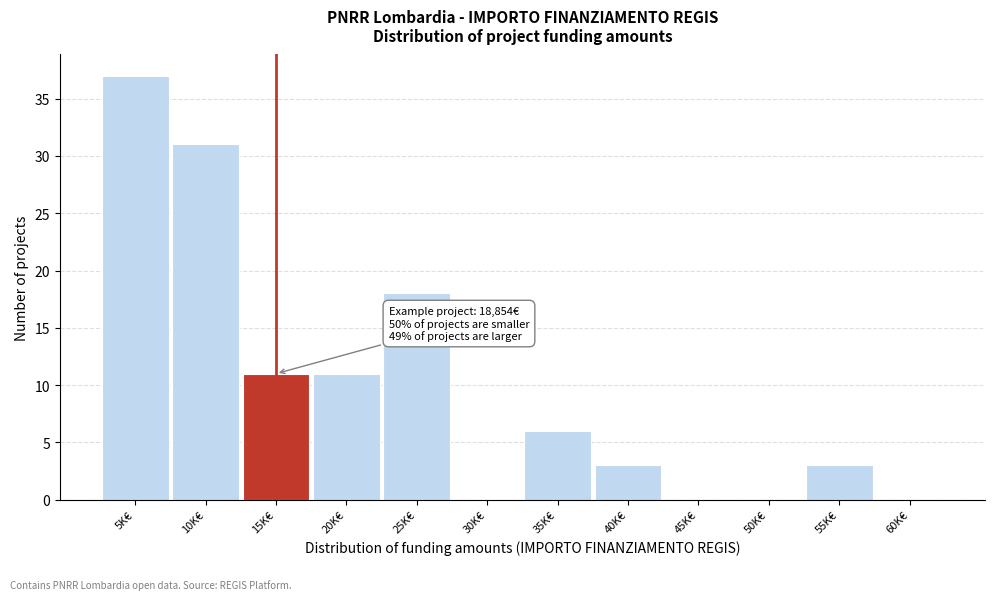

Reading left to right, transcribe all the data shown in this chart.

5K€=37	10K€=31	15K€=11	20K€=11	25K€=18	30K€=0	35K€=6	40K€=3	45K€=0	50K€=0	55K€=3	60K€=0